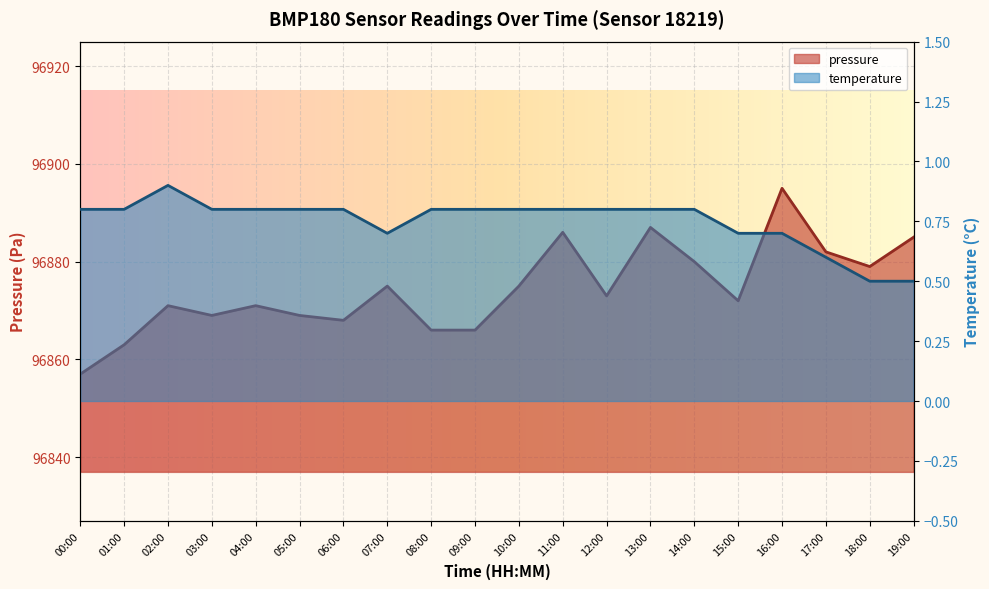

What is the average value of the pressure series?

96874.4